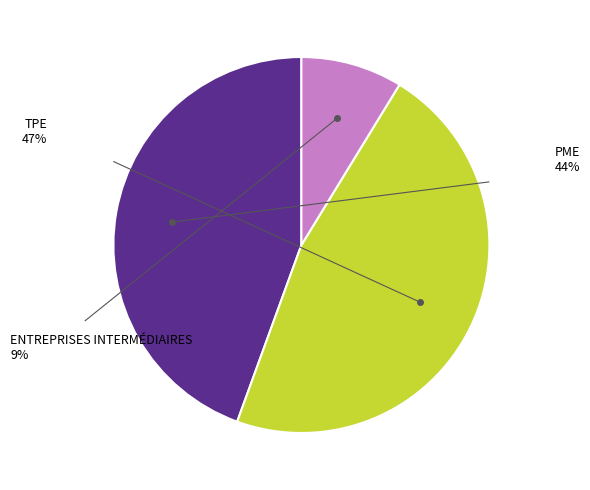

Does any single category account for the majority?

No